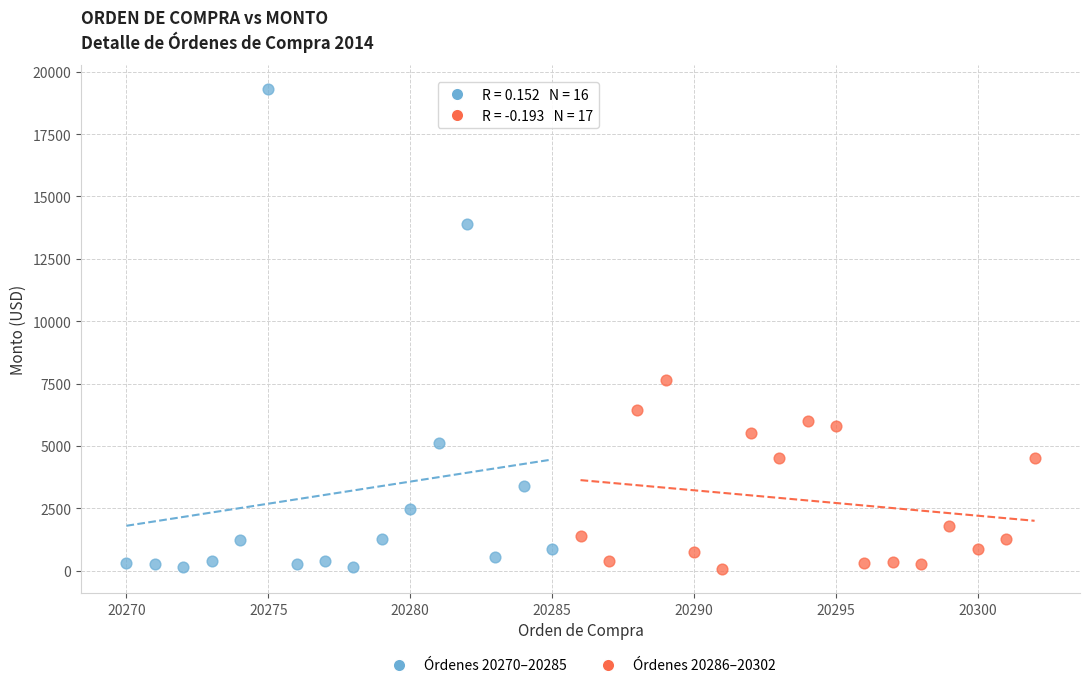

What are all the series names shown in the legend?

Órdenes 20270–20285, Órdenes 20286–20302